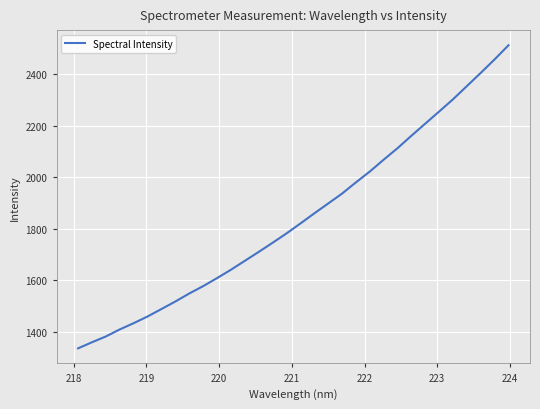

Count the number of categories in the chart.

32